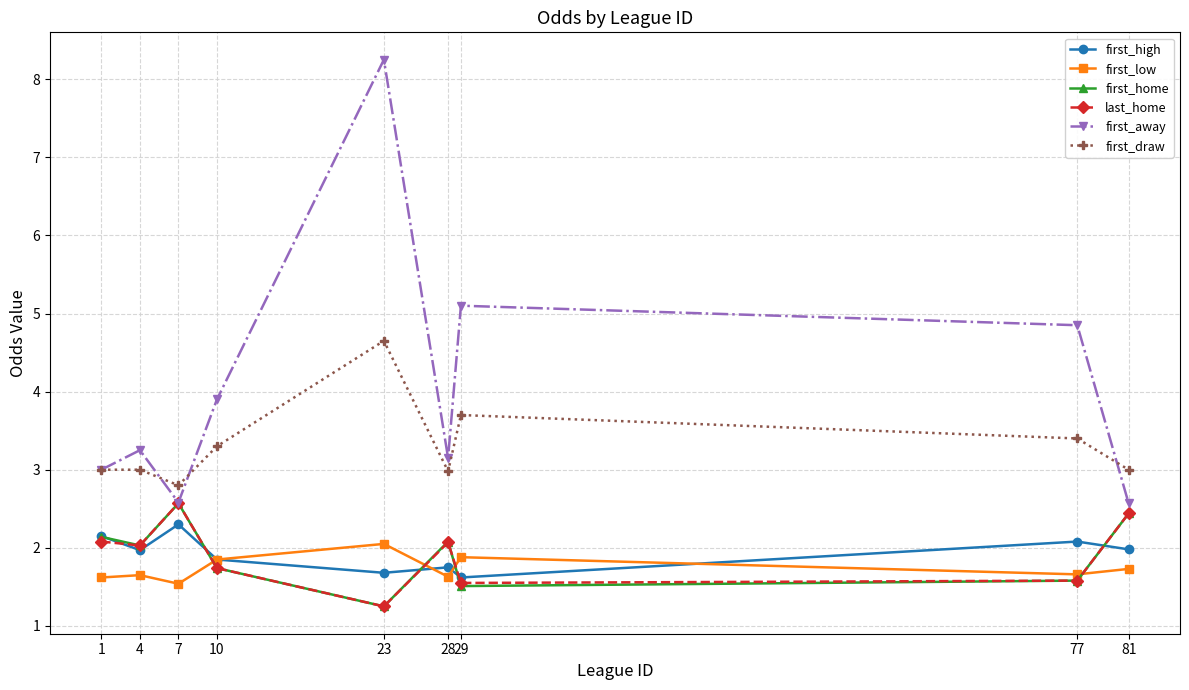

What is the total value across all series at 29?

15.4